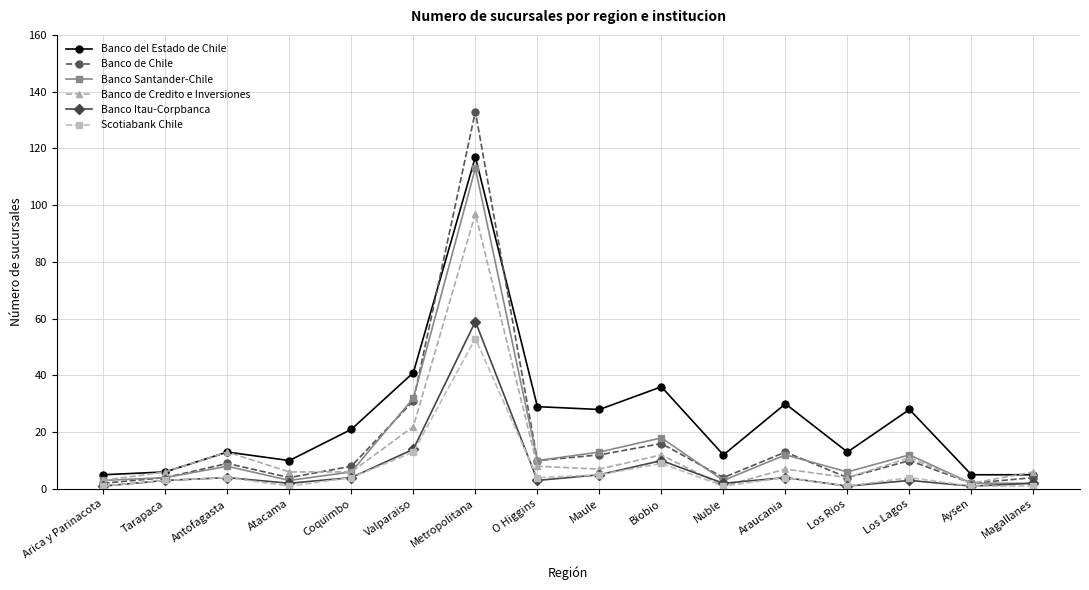

Which series changed the most between Tarapaca and Maule?

Banco del Estado de Chile